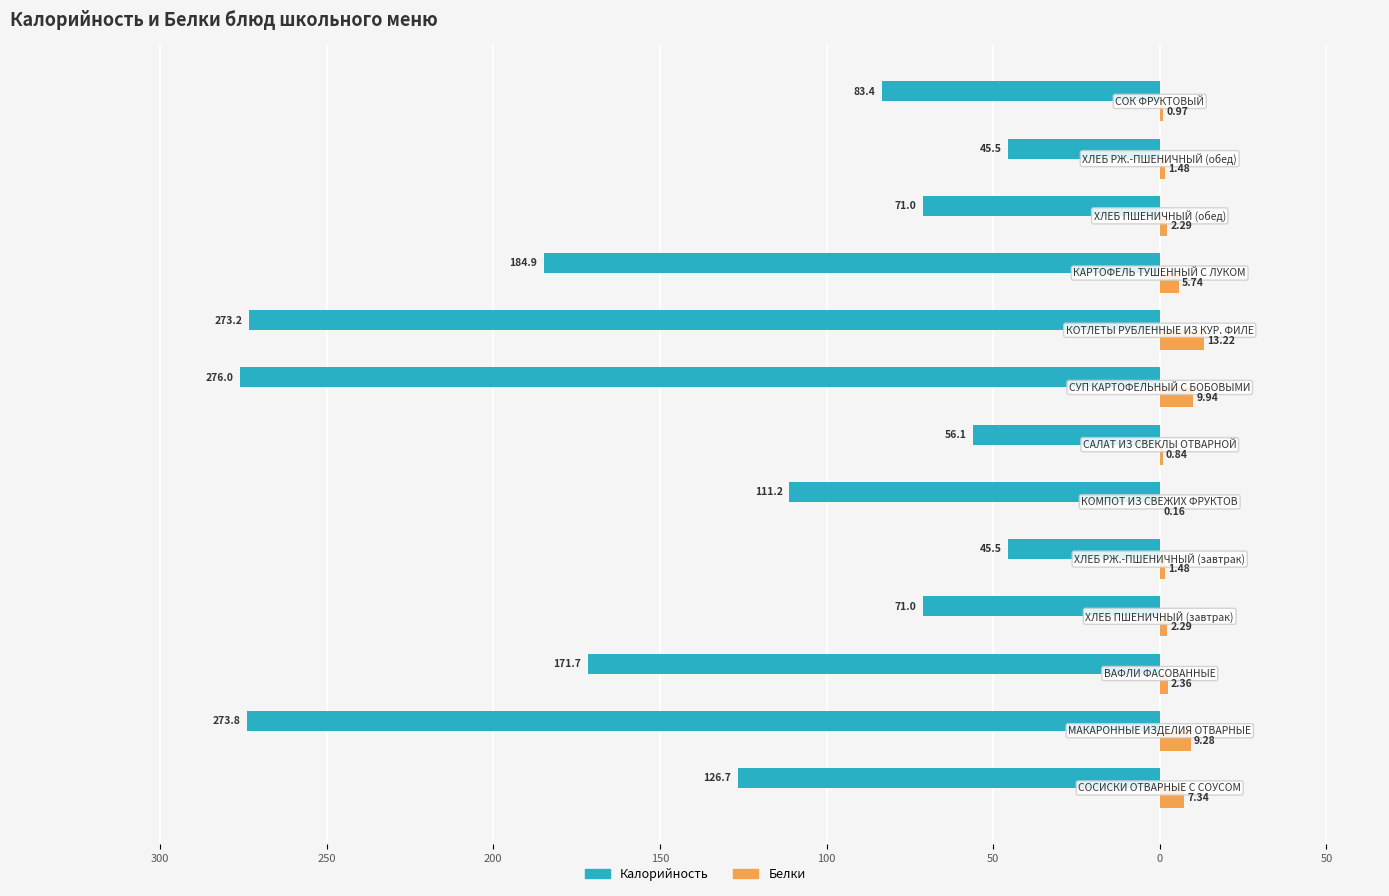

What are all the series names shown in the legend?

Калорийность, Белки